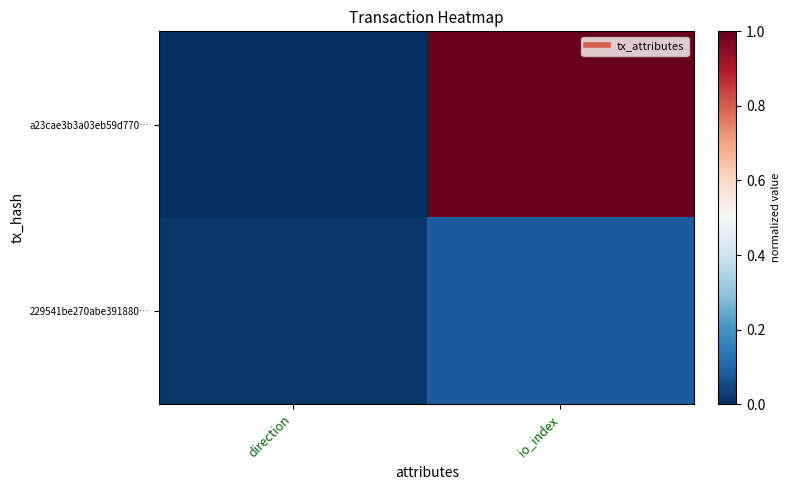

Which series has the largest range (max minus min)?

a23cae3b3a03eb59d770…